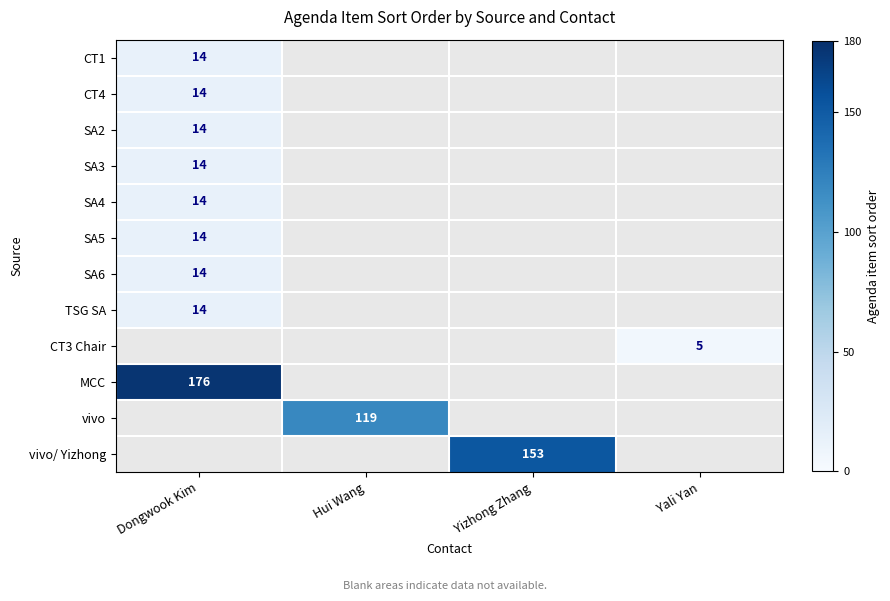

At which label does MCC reach its minimum?

Dongwook Kim